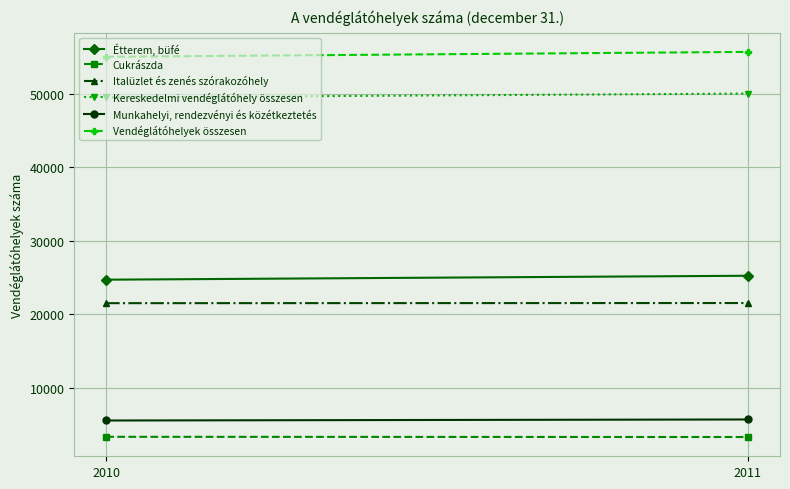

Is it true that Cukrászda equals 2038 at 2010?

False